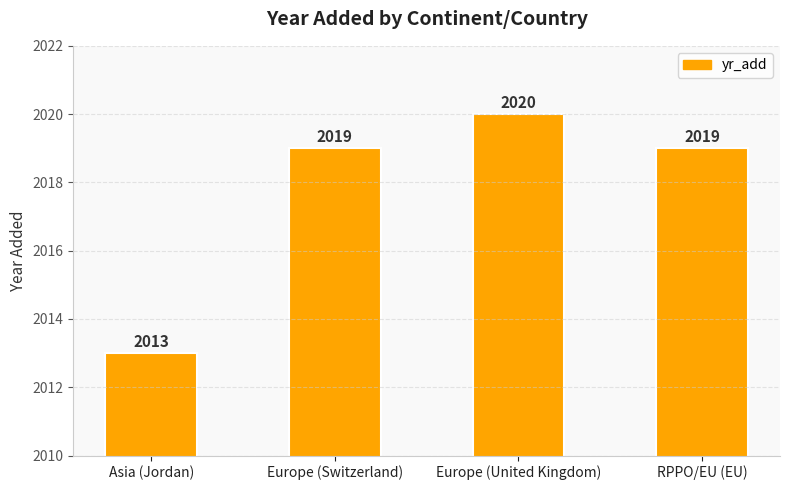

Reading left to right, what are all the values shown in this chart?

2013	2019	2020	2019